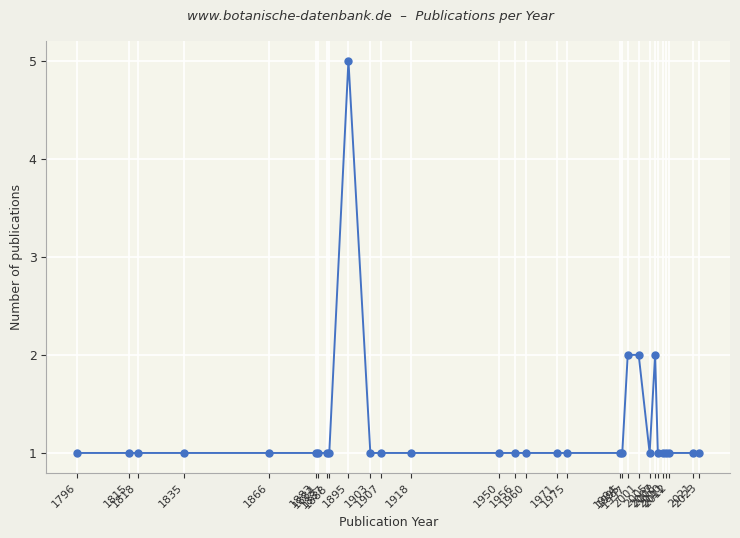

How many lines are shown in the chart?

1